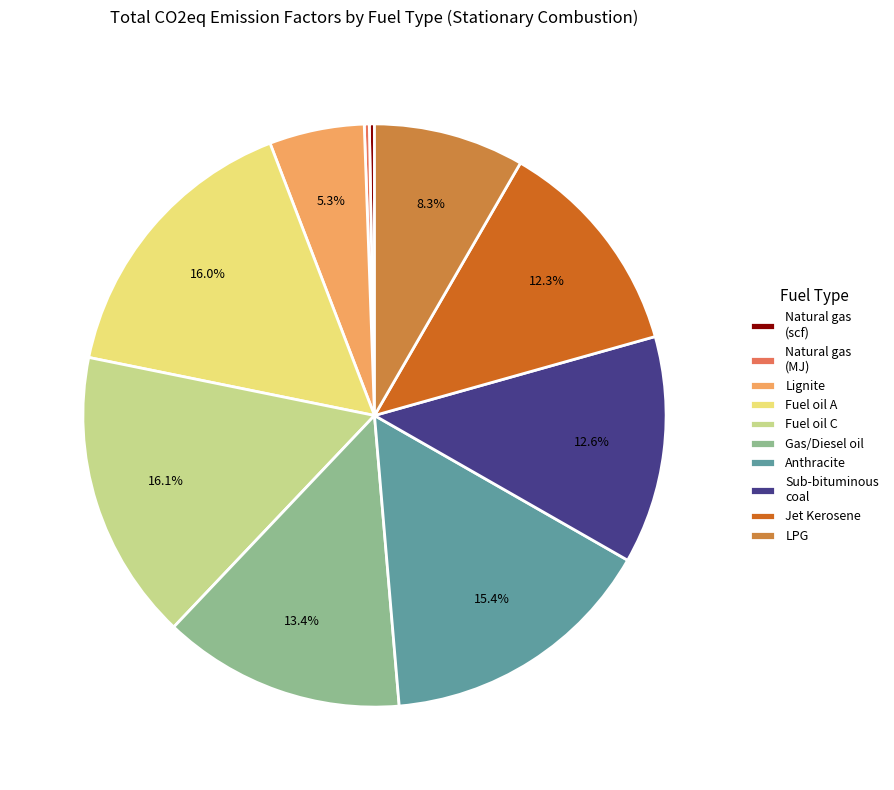

Combined, what portion of the pie is Fuel oil C and Gas/Diesel oil?

29.5%